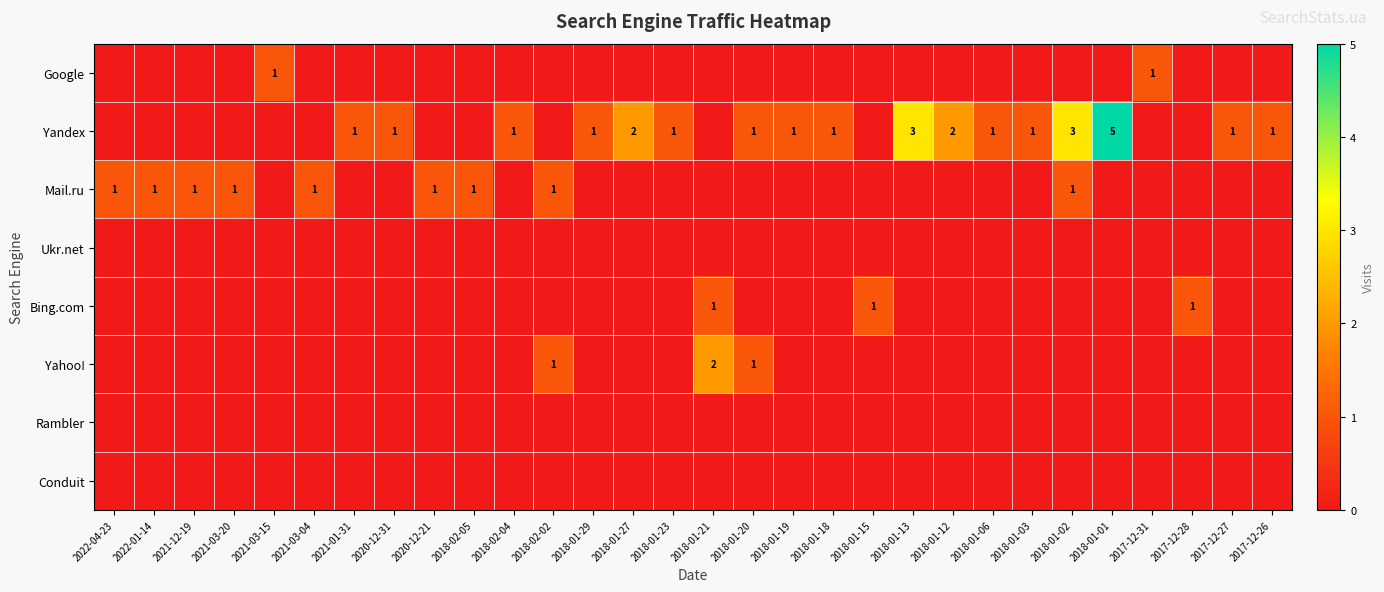

What is the total value across all series at 2018-01-12?

2